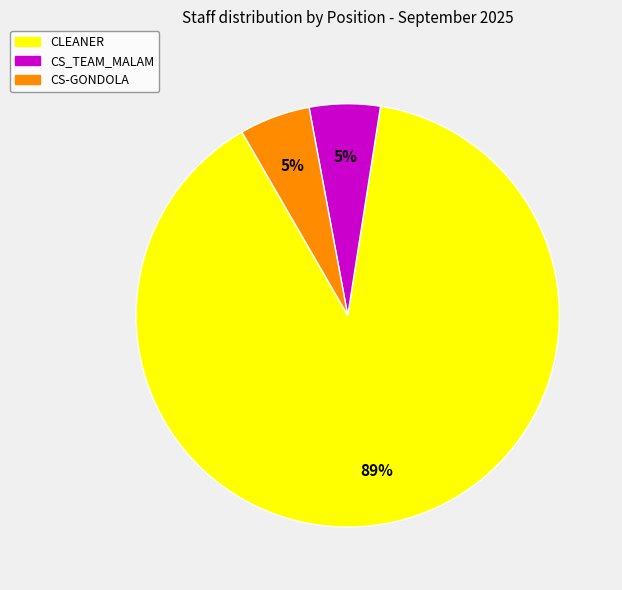

To the nearest percent, what is the average slice percentage?

33%